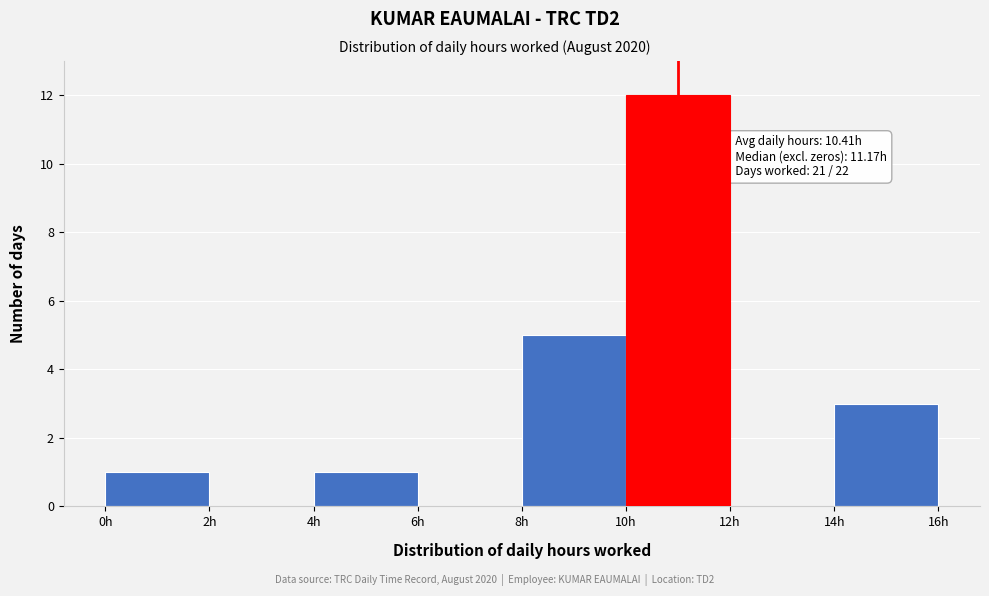

Which range on the x-axis has the tallest bar?

10 to 12